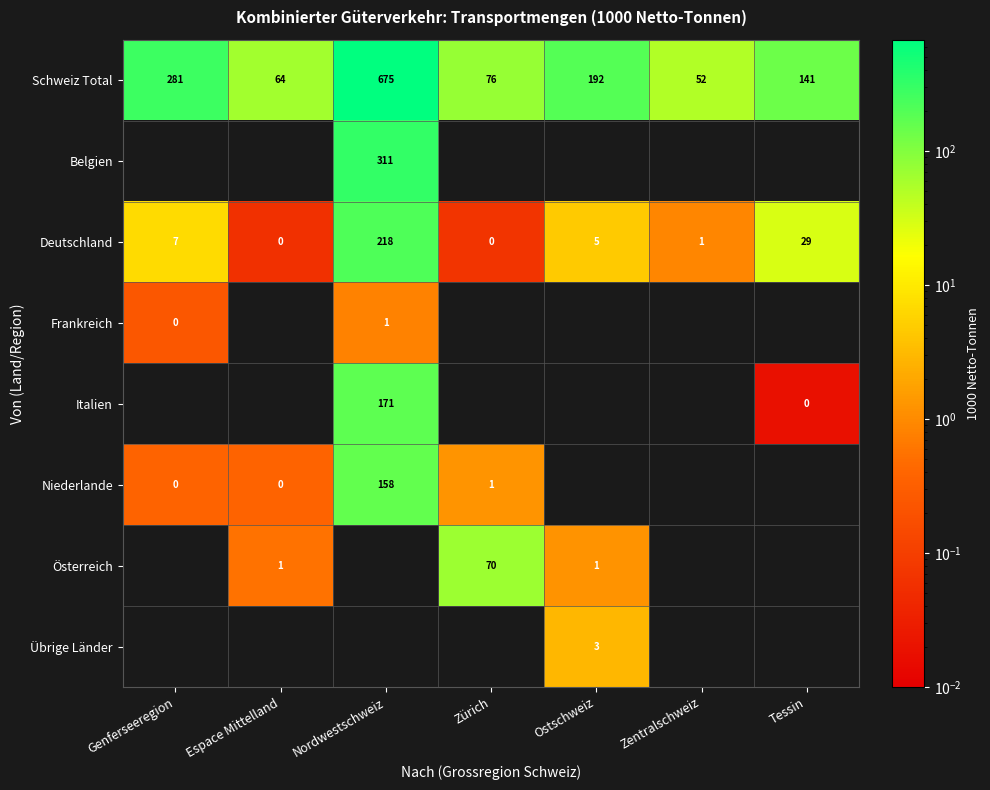

Which category has the highest value in the Schweiz Total series?

Nordwestschweiz